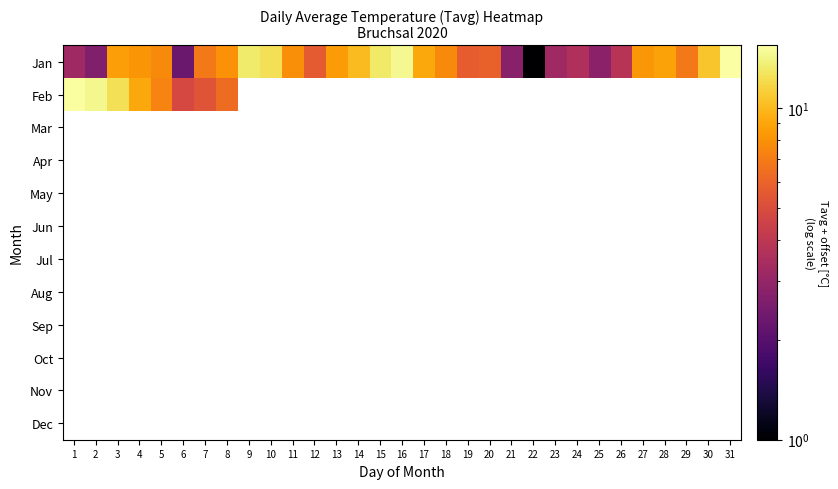

How many categories are shown in the chart?

31